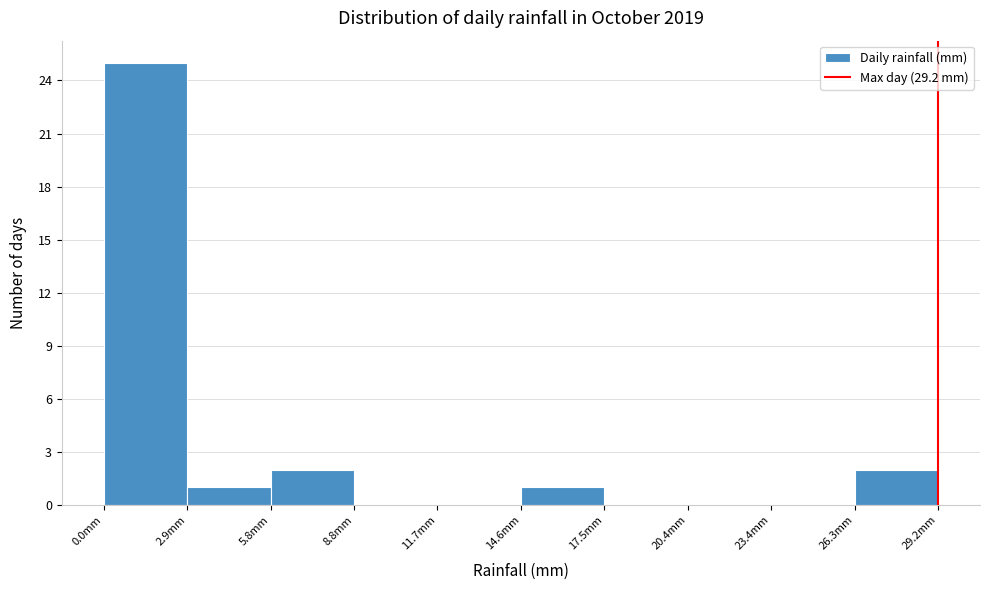

How tall is the bar that spans 14.5 to 17.5 on the x-axis? Neither the bar edges nor the heights are printed on the chart, so give them approximately, as read against the axes.

1